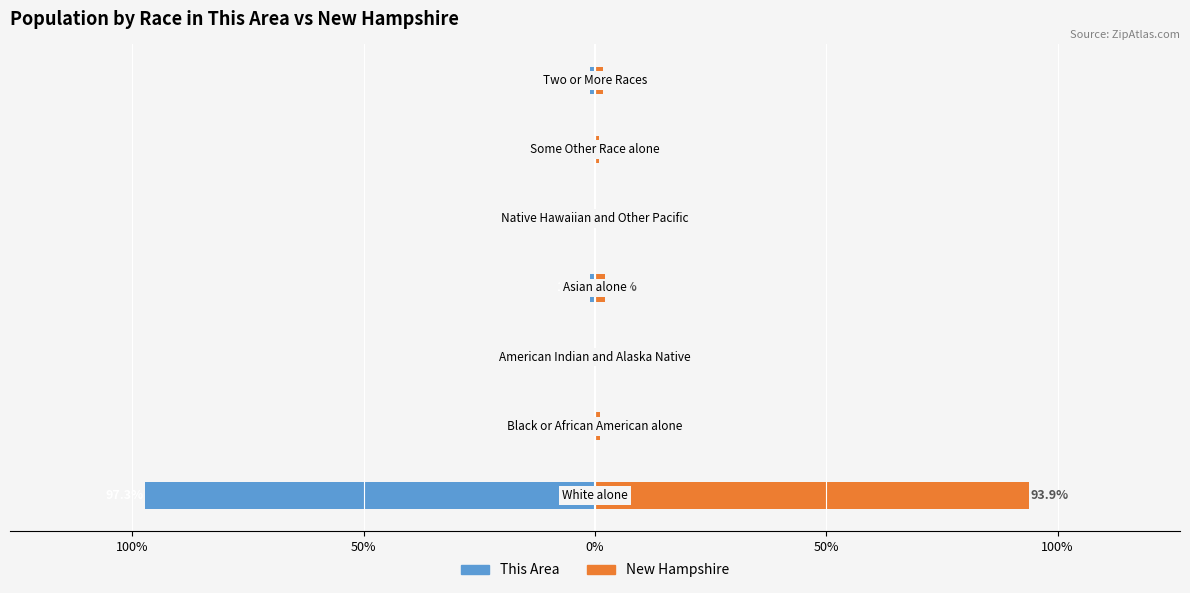

How many data points in New Hampshire are above 1?

4